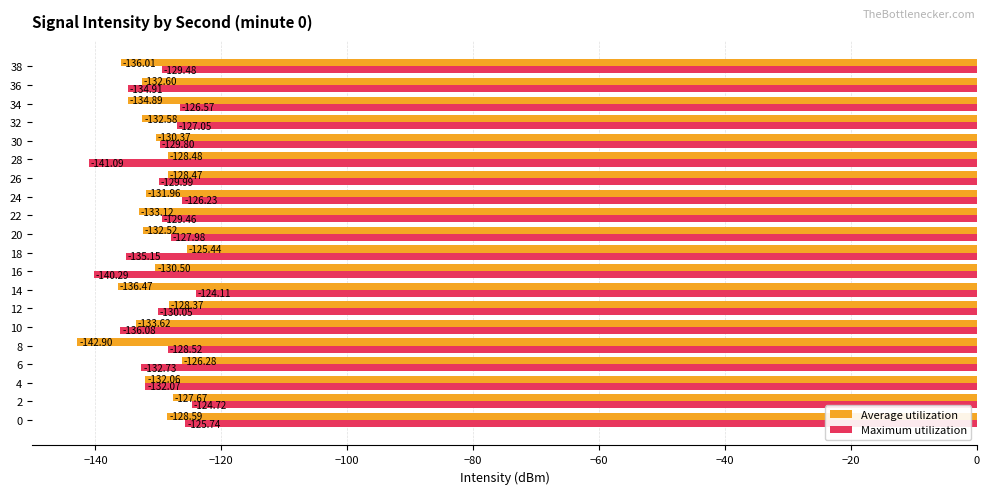

List the series in order of their peak value, highest first.

Maximum utilization, Average utilization